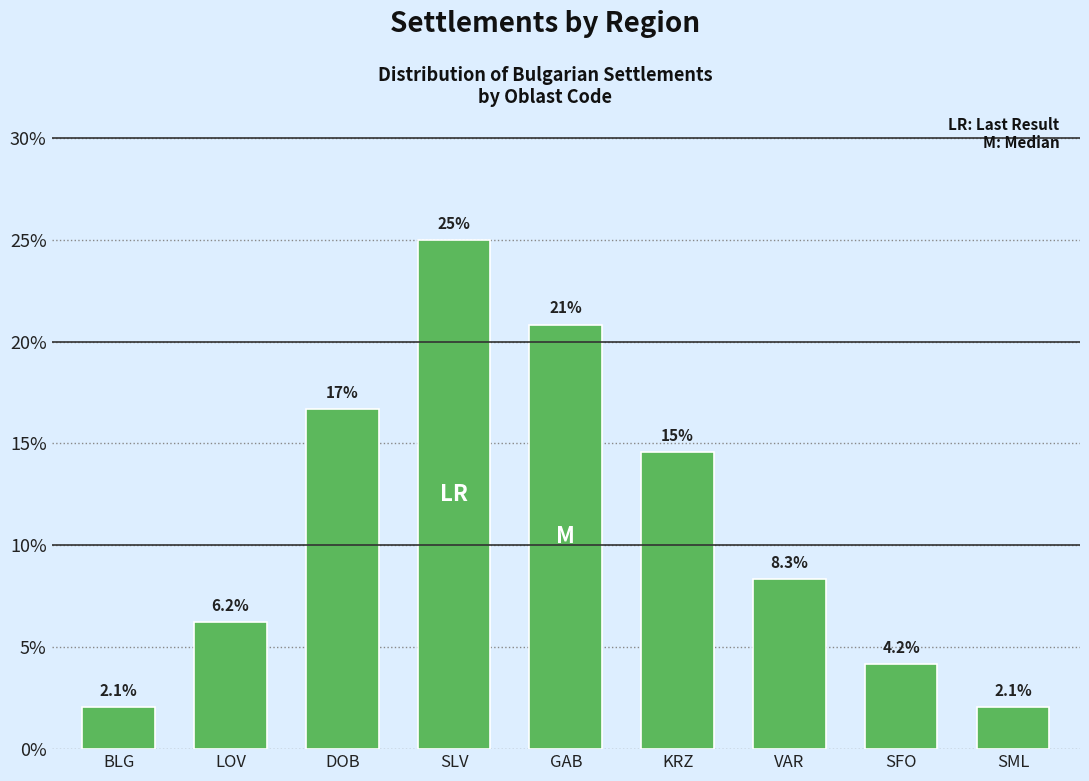

Does the chart contain any negative values?

No